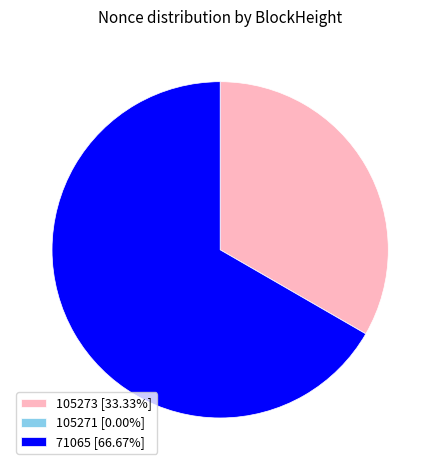

Which category accounts for the majority?

71065